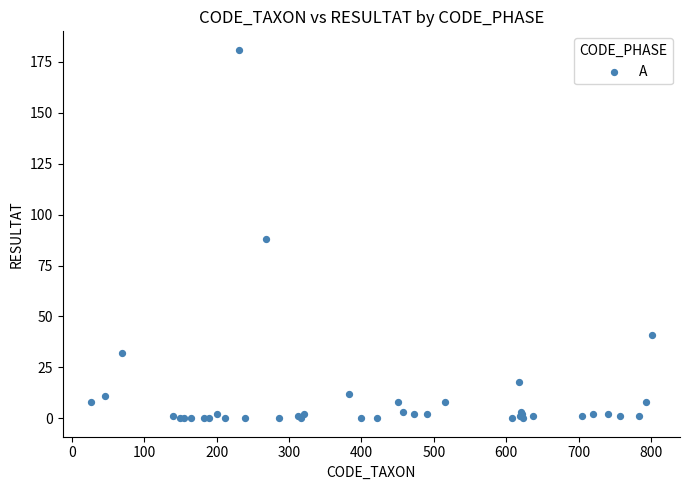

What Y value in the scatter plot is closest to 90?

88